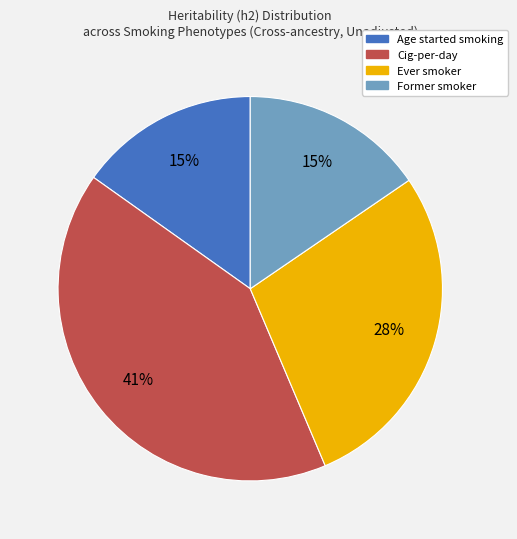

Between Former smoker and Cig-per-day, which is larger?

Cig-per-day